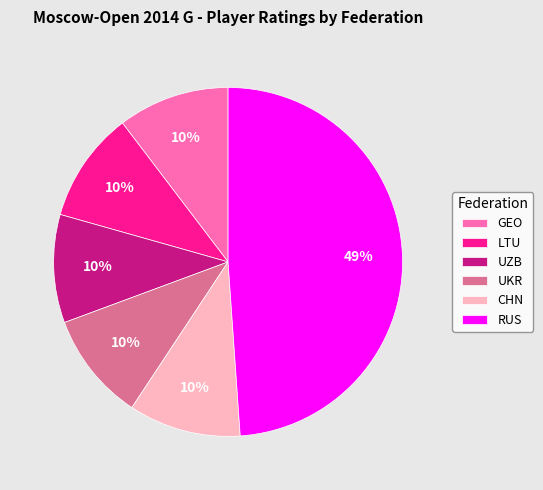

Count the number of slices in the pie.

6